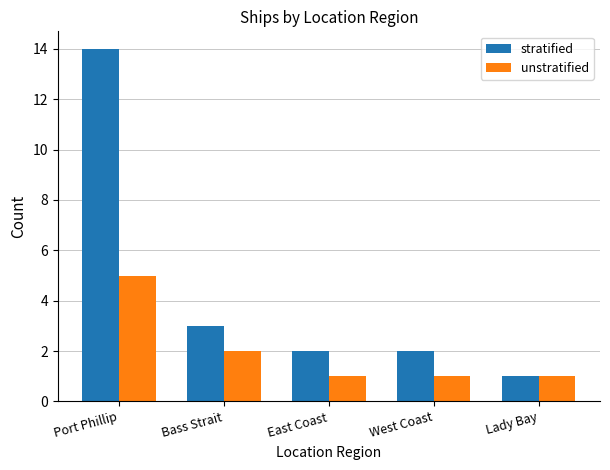

Reading right to left, transcribe all the data shown in this chart.

stratified: 1	2	2	3	14
unstratified: 1	1	1	2	5